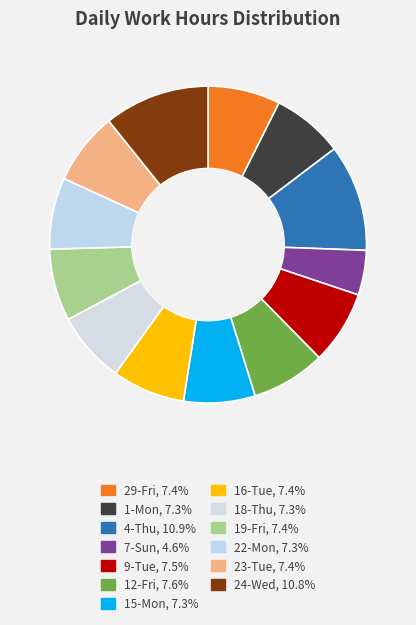

Count the number of slices in the pie.

13